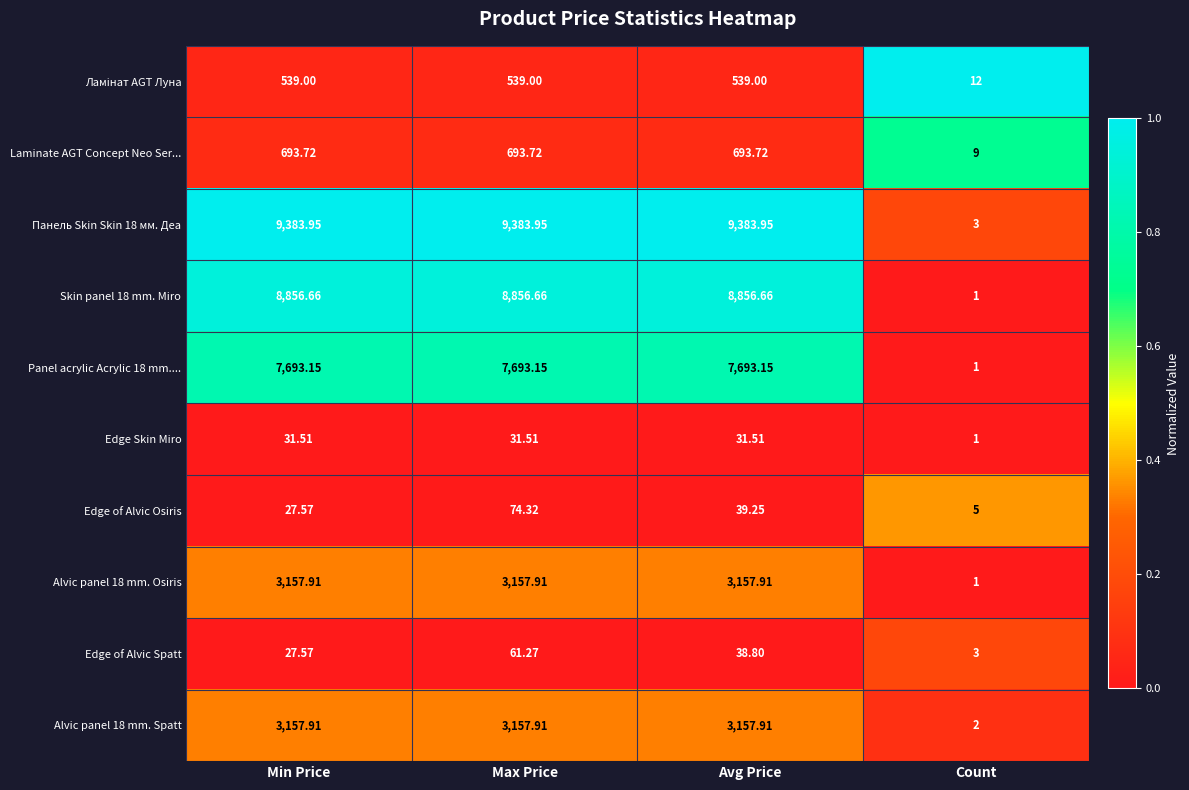

Where is Skin panel 18 mm. Miro nearest to the value 4428?

Count